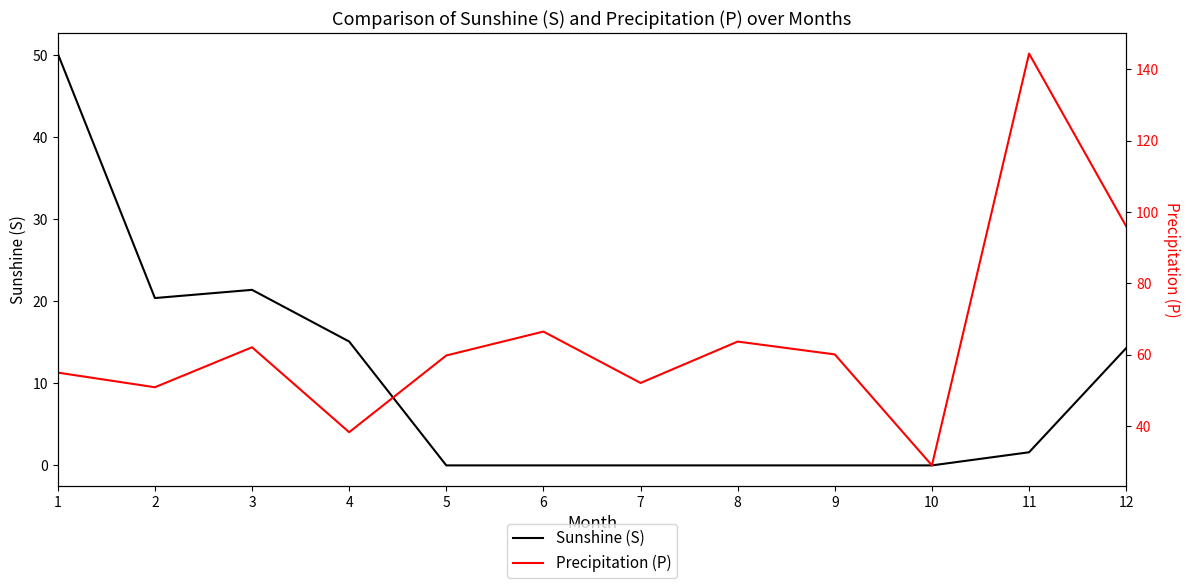

What is the minimum value for Precipitation (P)?

29.0